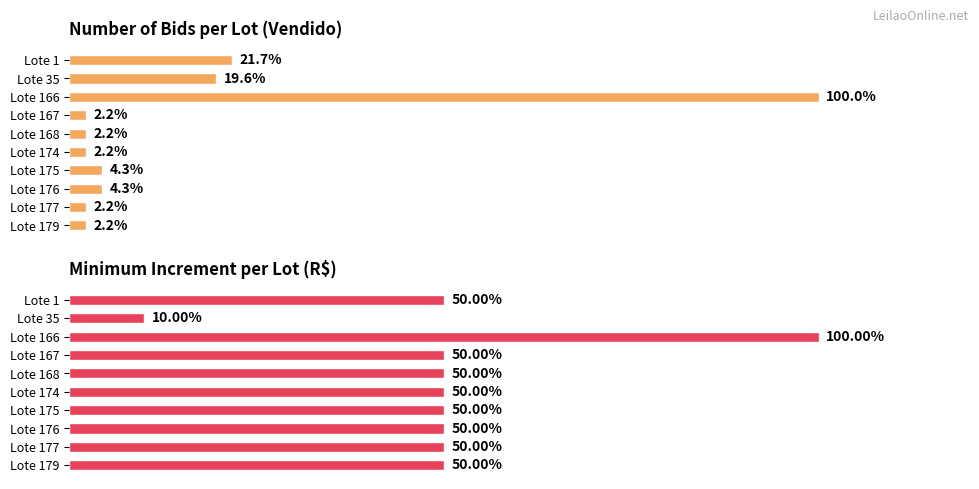

Rank the series by their average value, from highest to lowest.

Inc. mínimo (R$), Lances (Vendido)